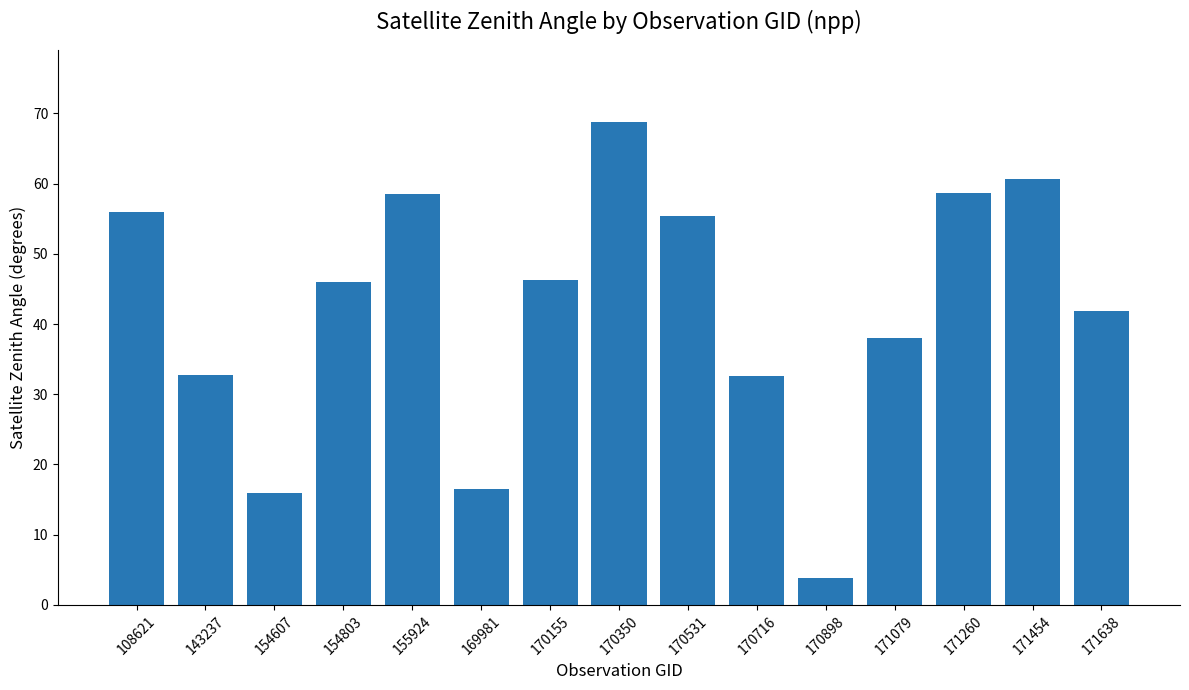

What is the maximum value shown in the chart?

68.7